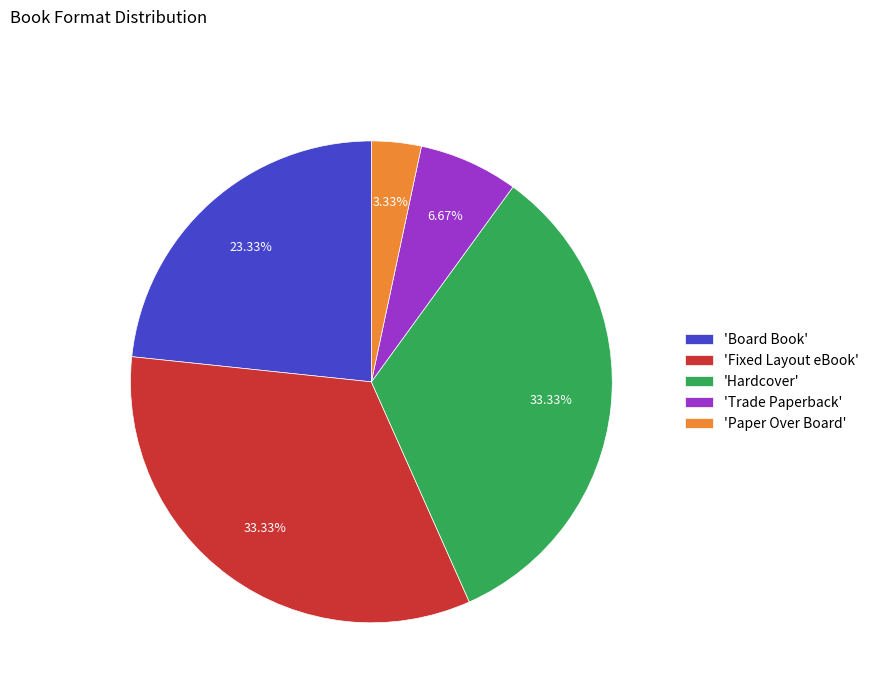

Is the sum of 'Hardcover' and 'Fixed Layout eBook' greater than half?

Yes